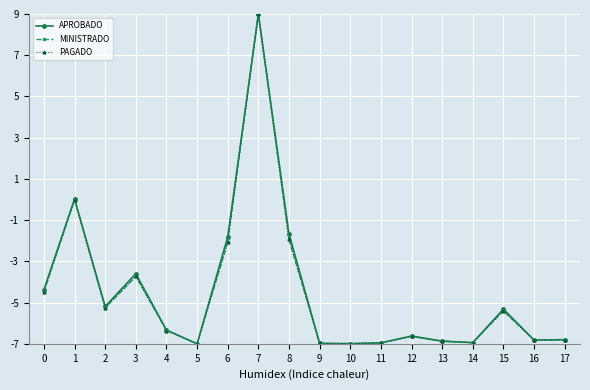

In APROBADO, how many points are higher than both neighbors (excluding endpoints)?

5